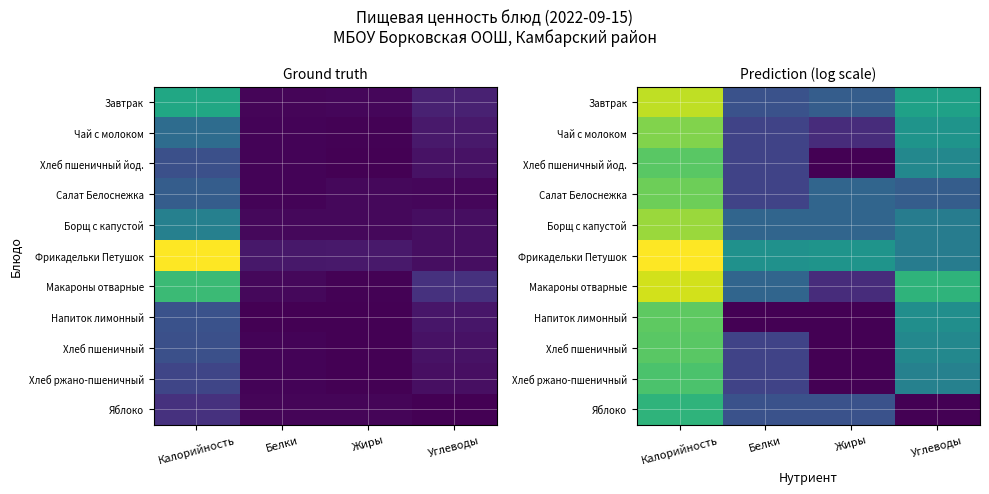

Which category has the lowest value across all series?

Жиры